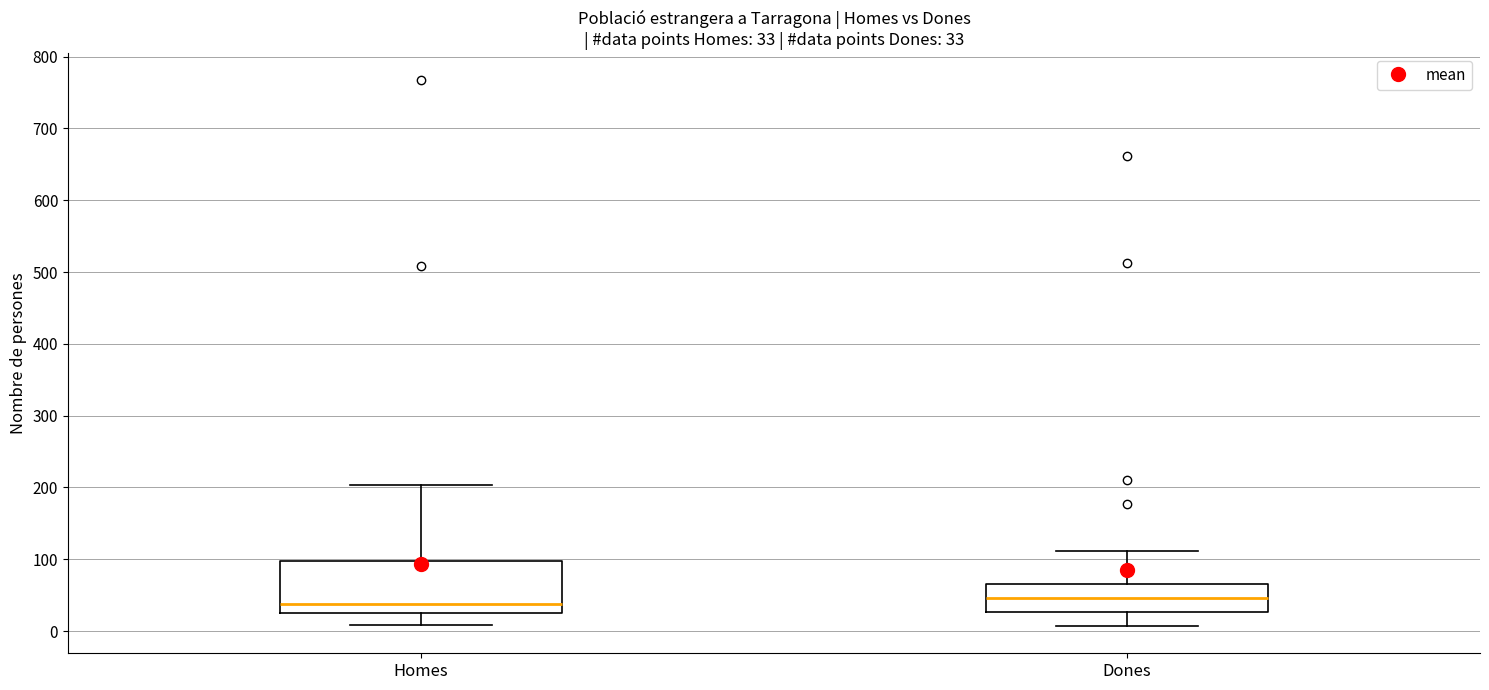

Comparing the boxes themselves (not the whiskers), which one is the tallest?

Homes